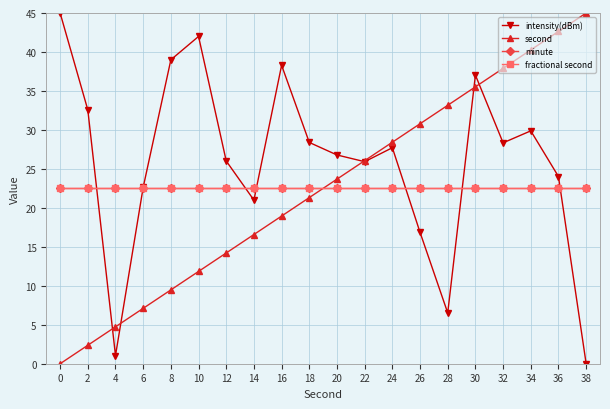

Which series has the widest spread of values?

intensity(dBm)